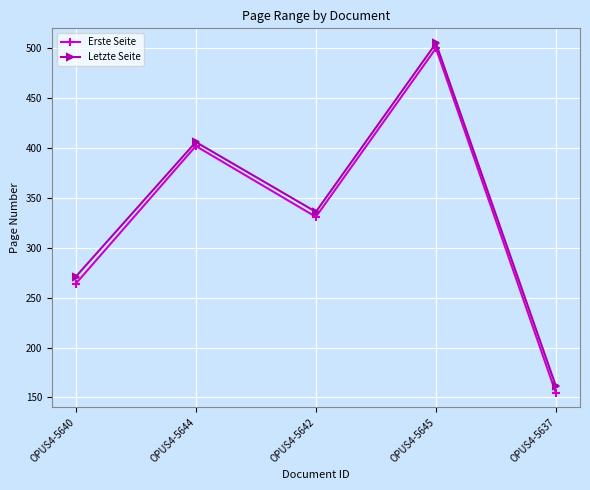

Which label corresponds to the smallest value in the chart?

OPUS4-5637